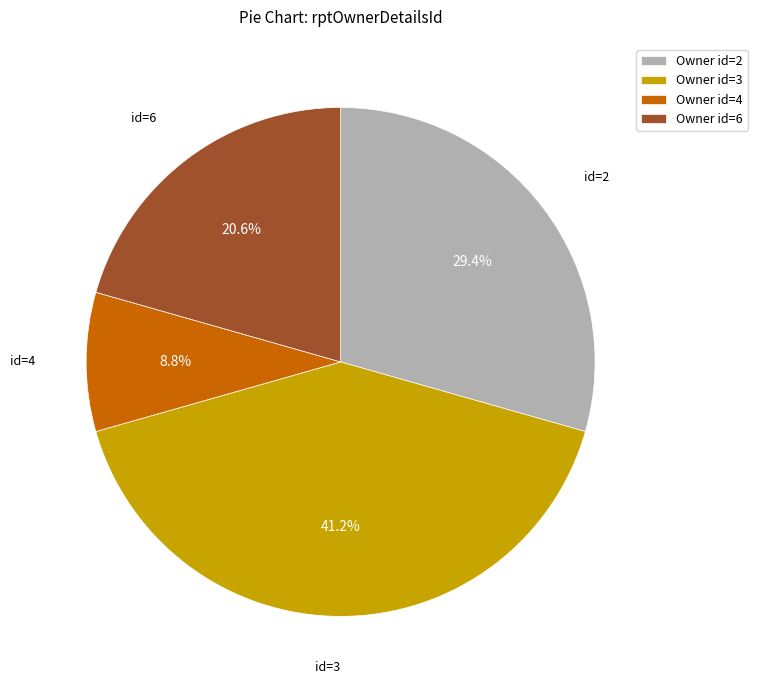

What percentage do Owner id=2 and Owner id=4 together represent?

38.2%